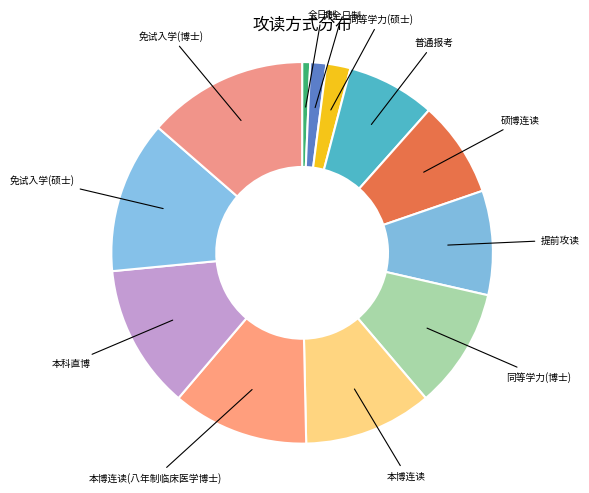

Which has a higher value, 普通报考 or 非全日制?

普通报考